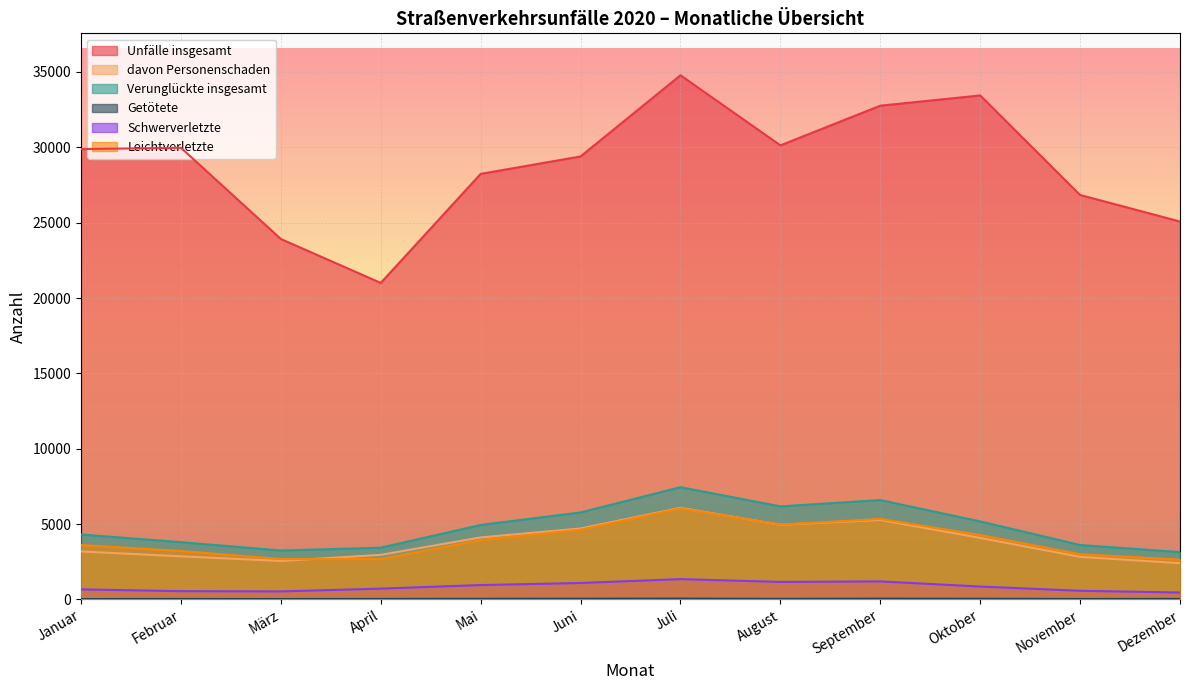

At how many categories does at least one series exceed 3191?

12